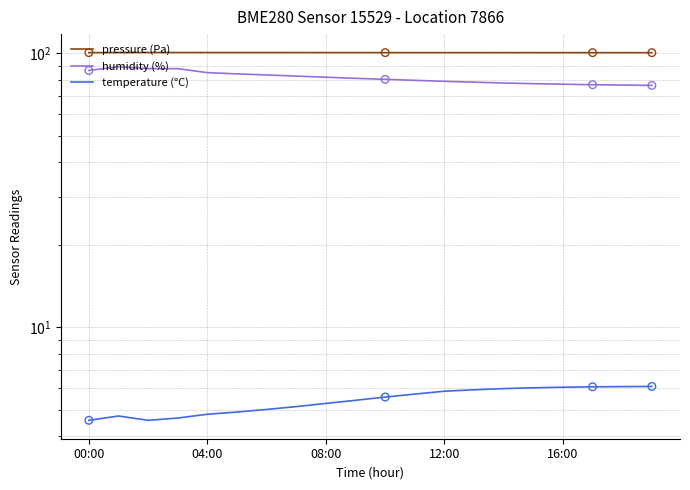

At how many categories does at least one series exceed 55?

20